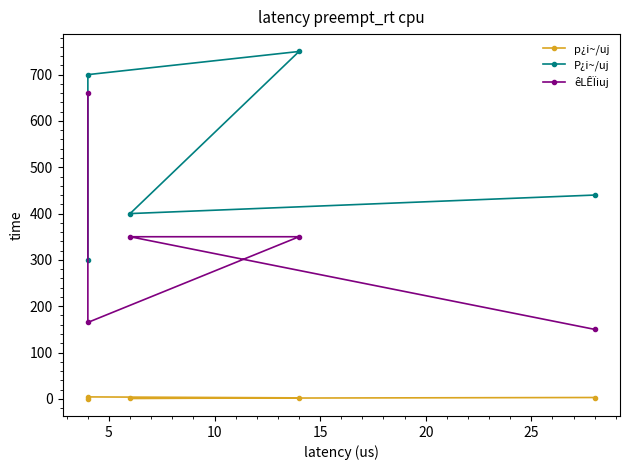

How many intersections are there between P¿i~/uj and êLÊÏiuj?

1